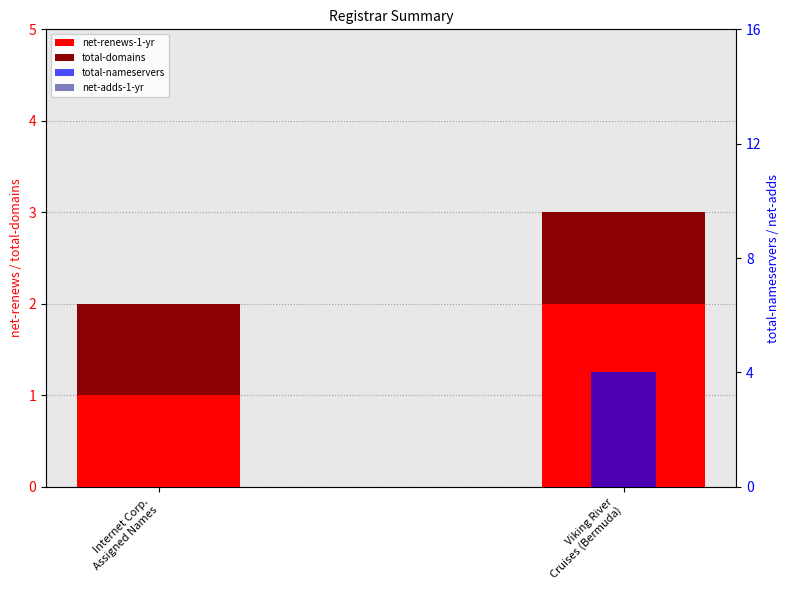

What position from the left is Viking River
Cruises (Bermuda)?

2